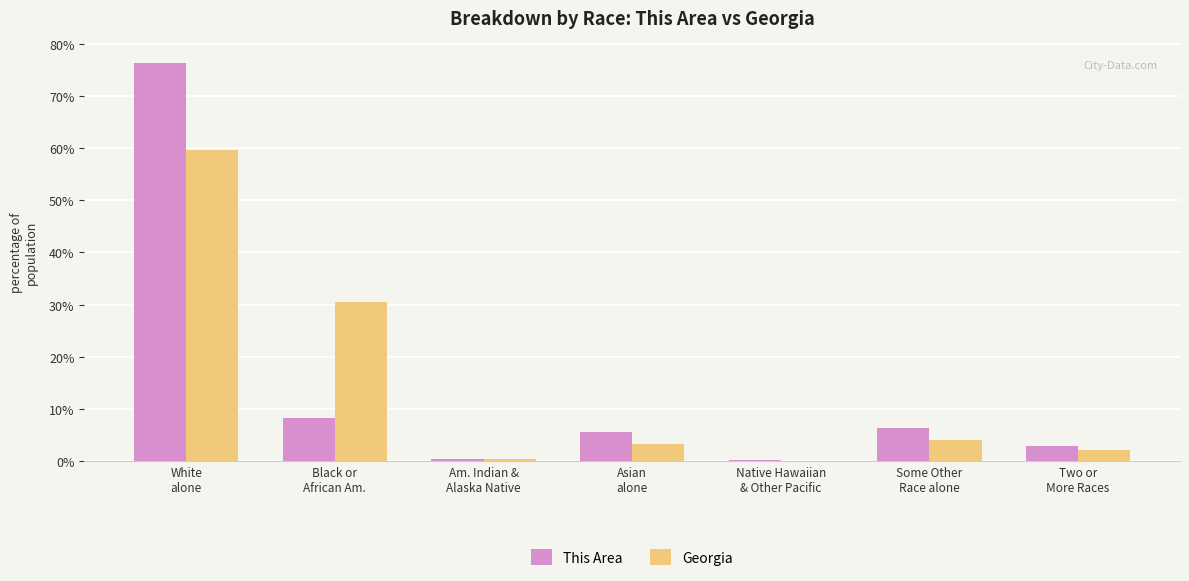

Does the chart contain stacked bars?

No